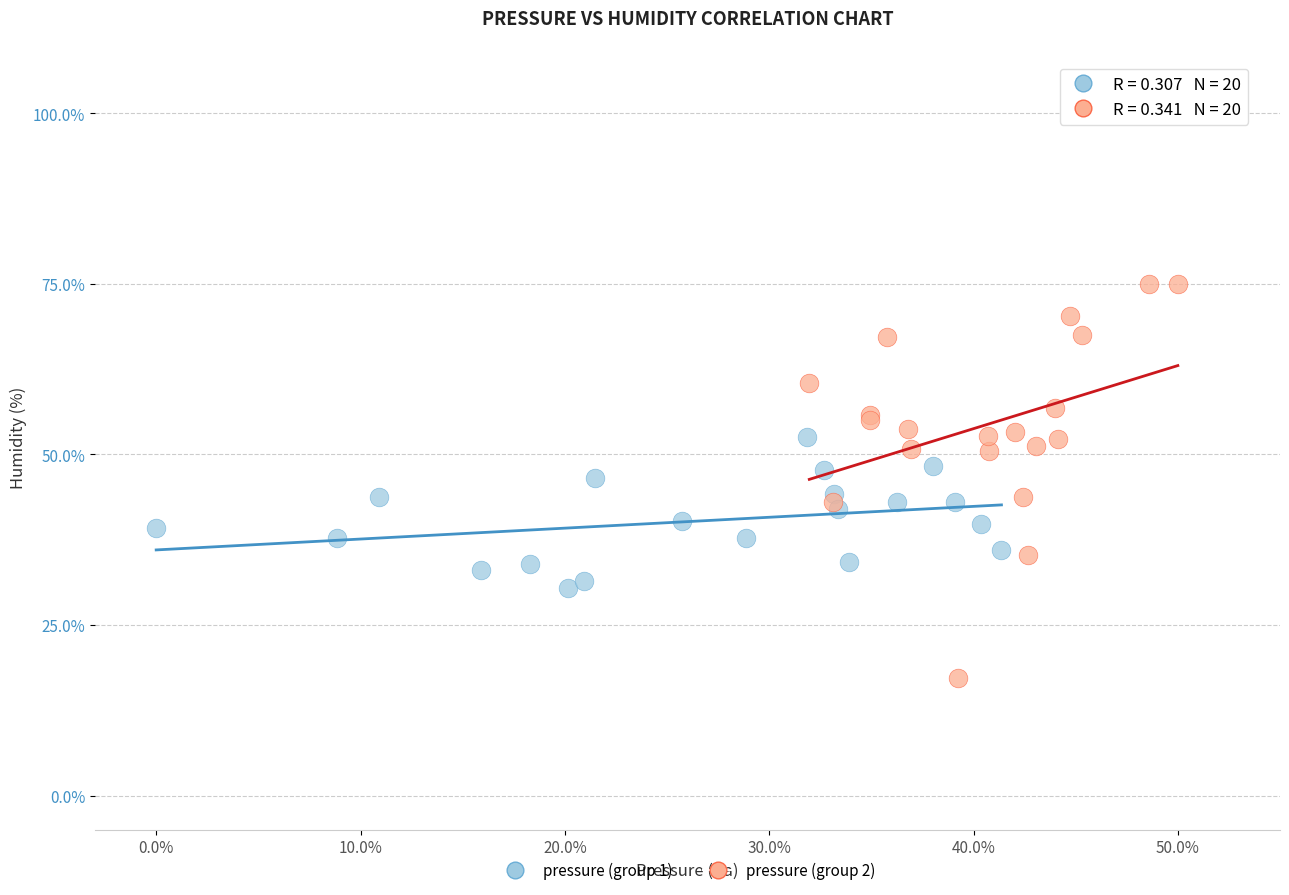

Which series contains the highest Y value?

pressure (group 2)